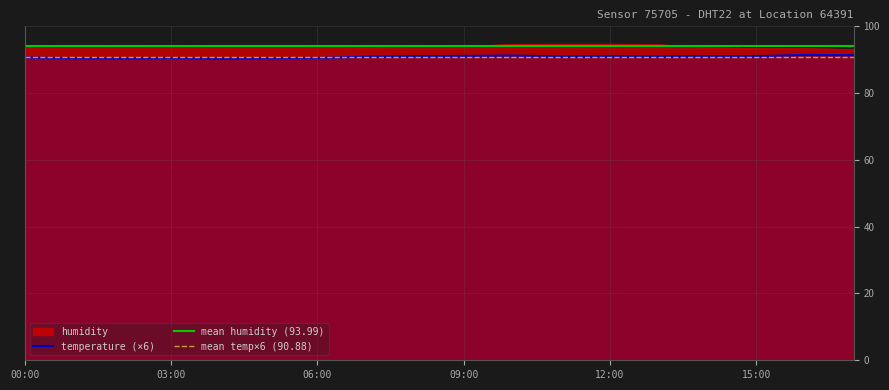

Is it true that humidity equals 27.7 at 09:00?

False